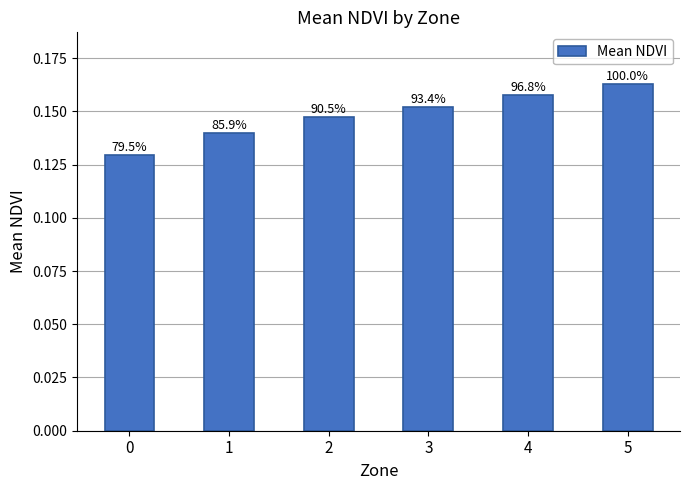

Reading left to right, list all the values displayed in this chart.

0=0.1	1=0.1	2=0.1	3=0.2	4=0.2	5=0.2